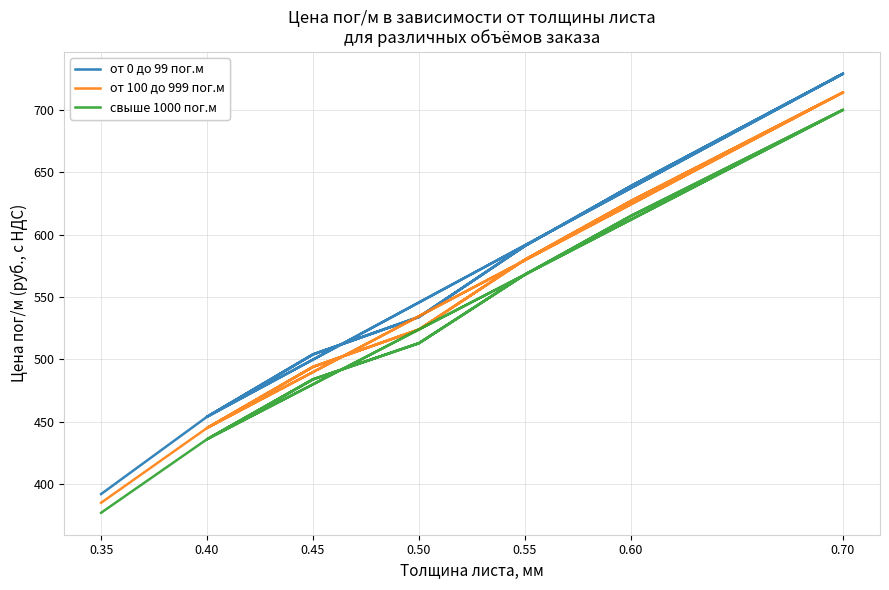

Does the chart have visible grid lines?

Yes